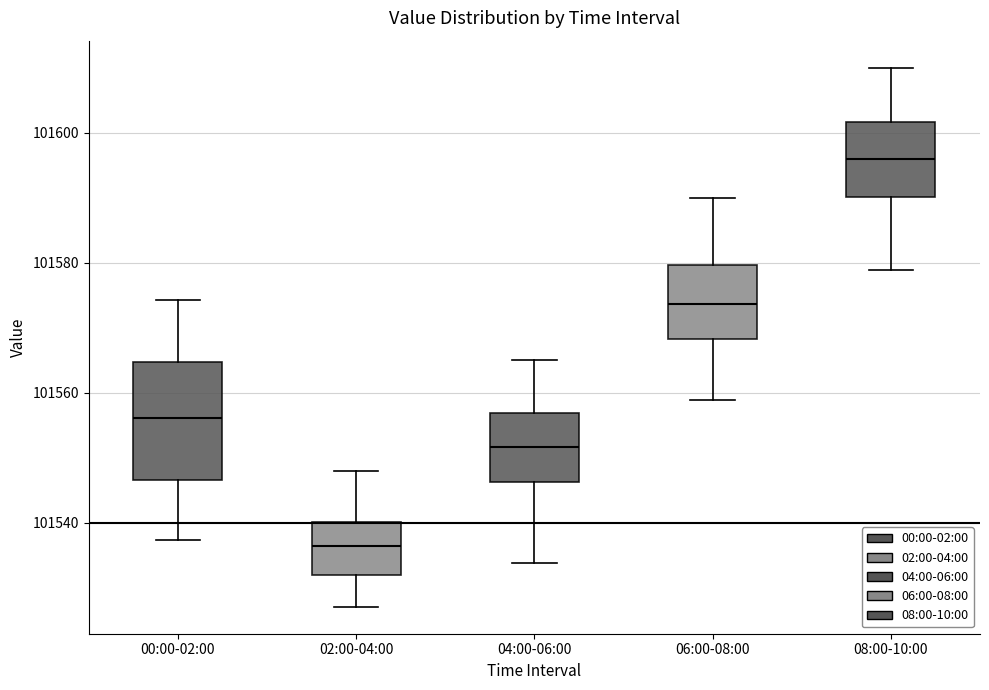

Which box has the highest median line?

08:00-10:00